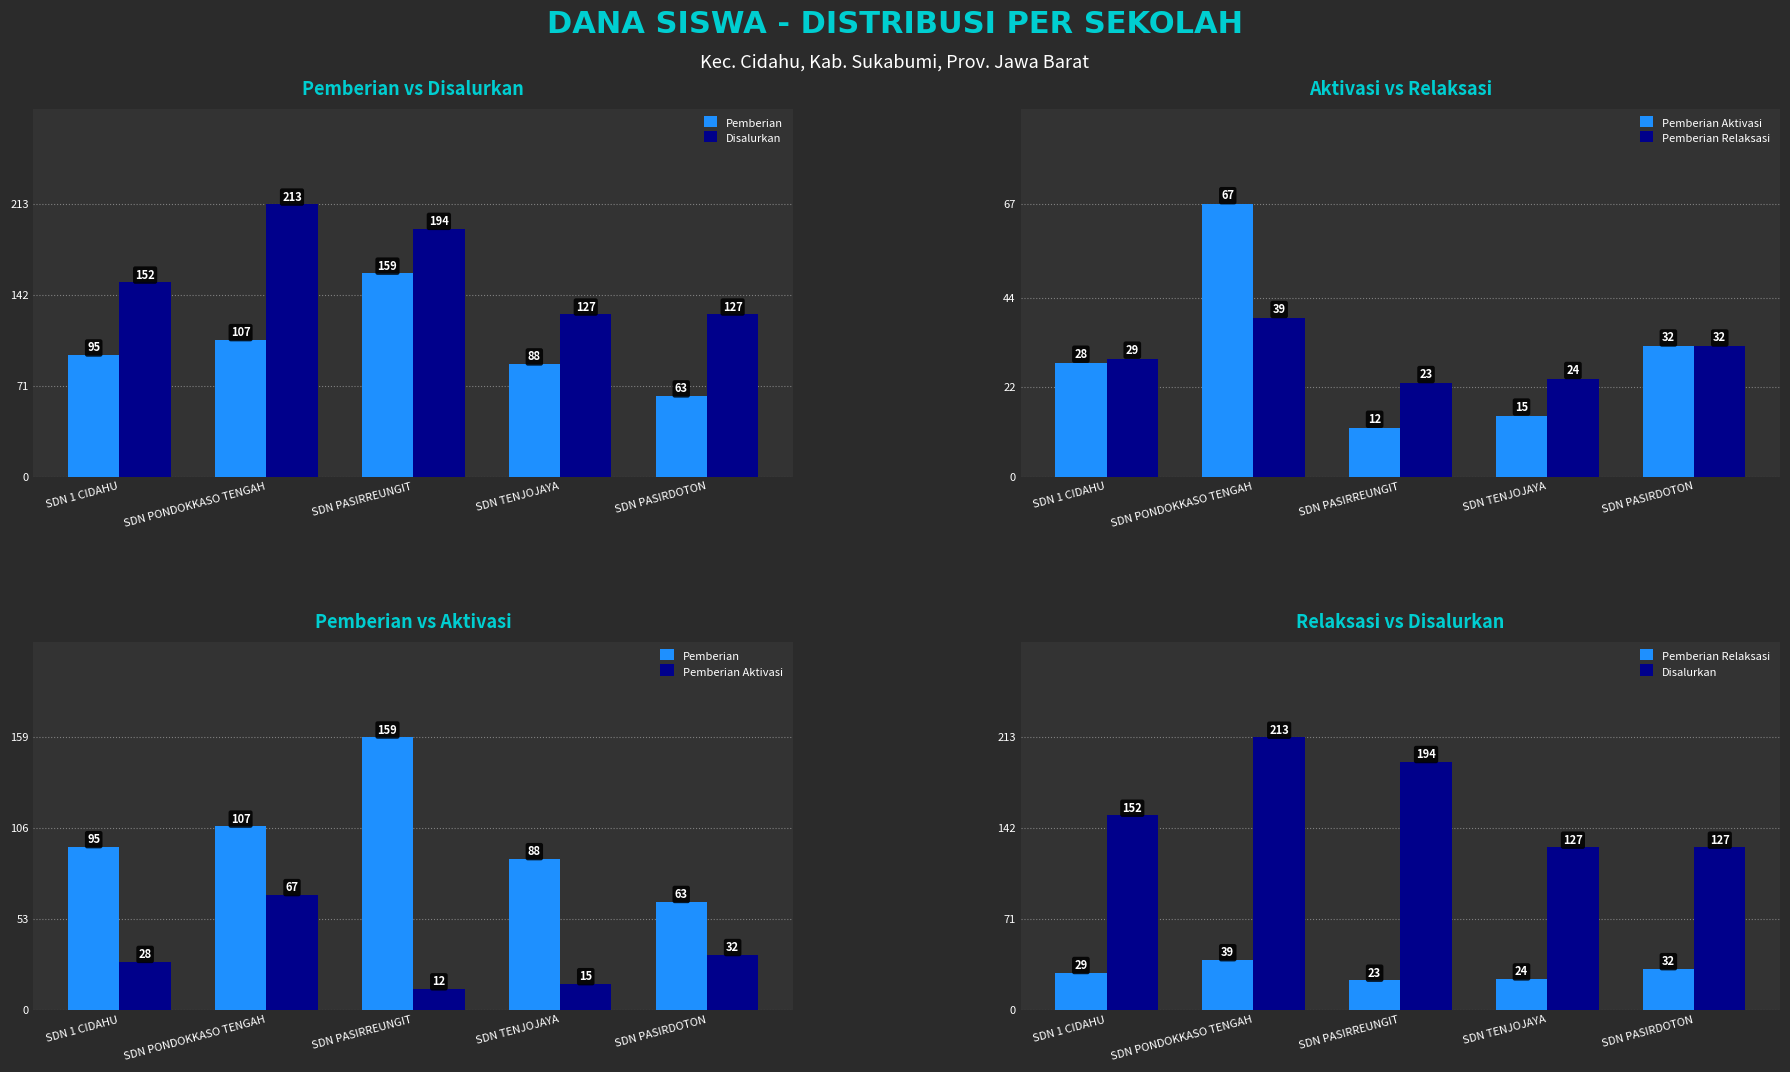

Which series has the largest range (max minus min)?

Pemberian